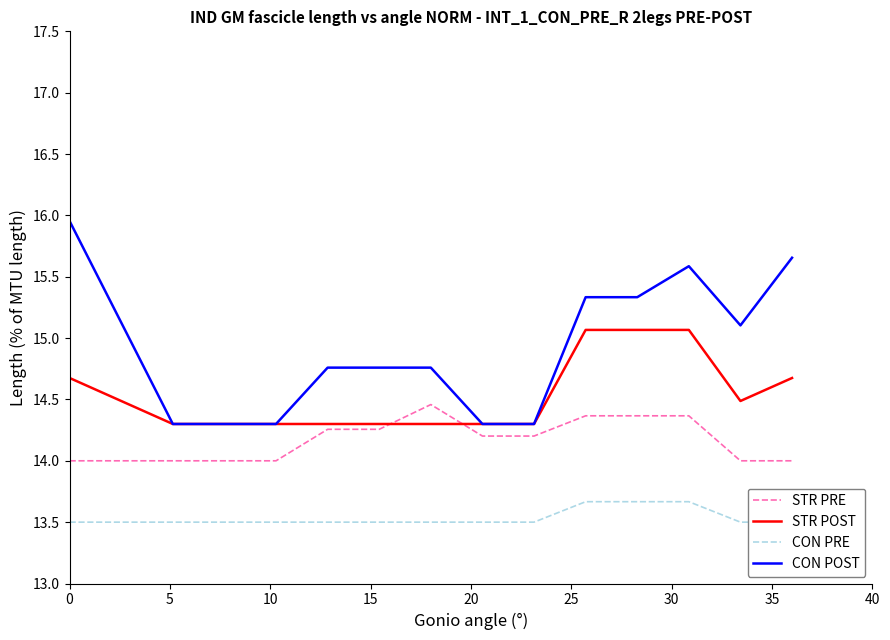

True or false: CON PRE and CON POST cross at least once.

False